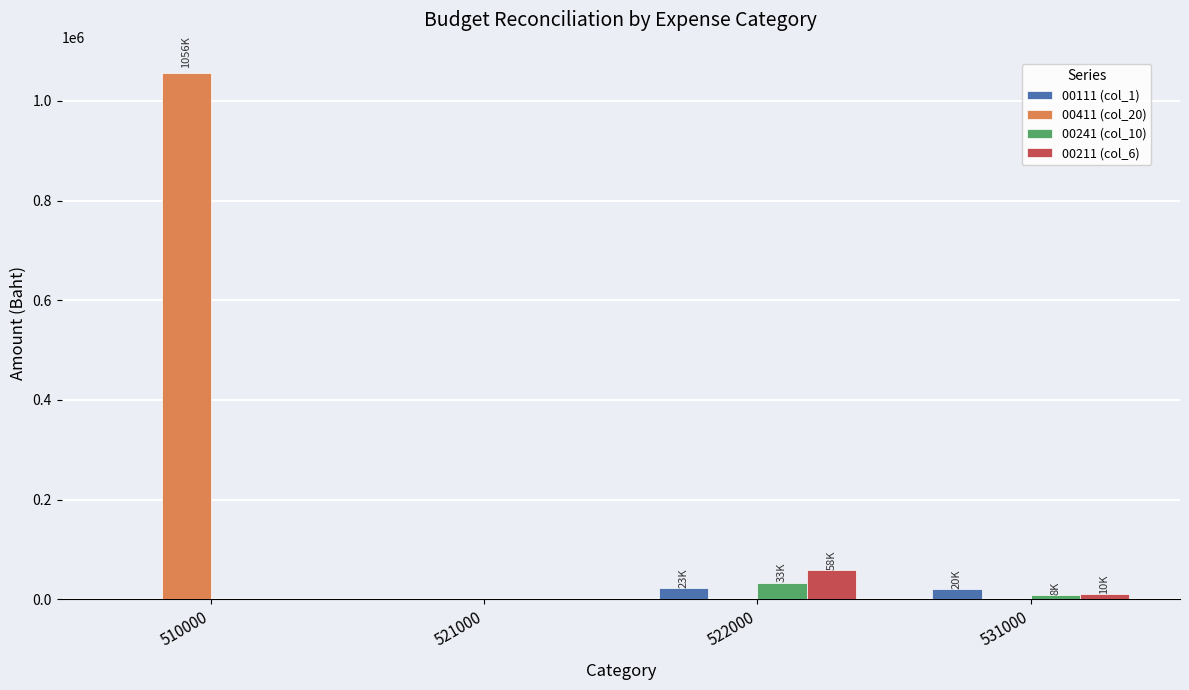

What is the total value across all series at 531000?

37210.0